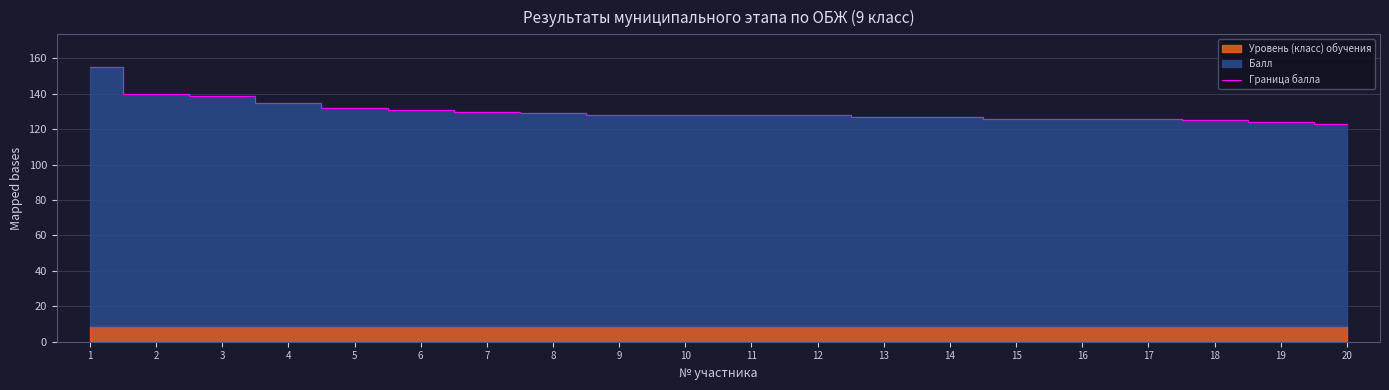

Which has a higher value, 6 or 2?

2